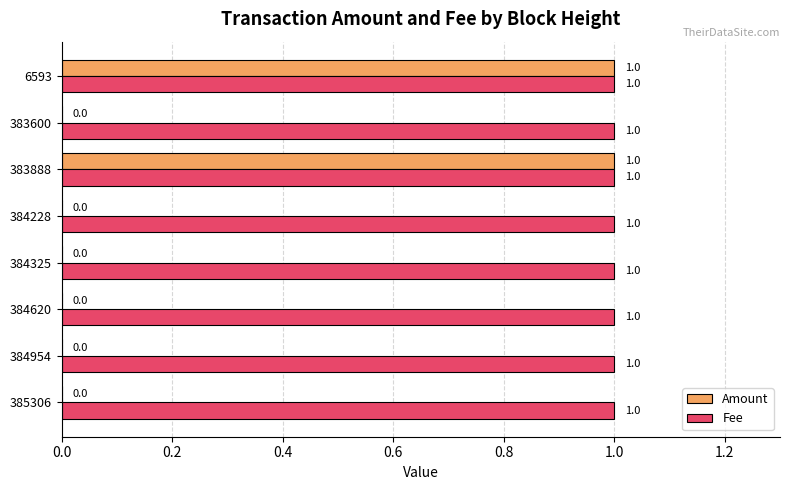

What are all the series names shown in the legend?

Amount, Fee